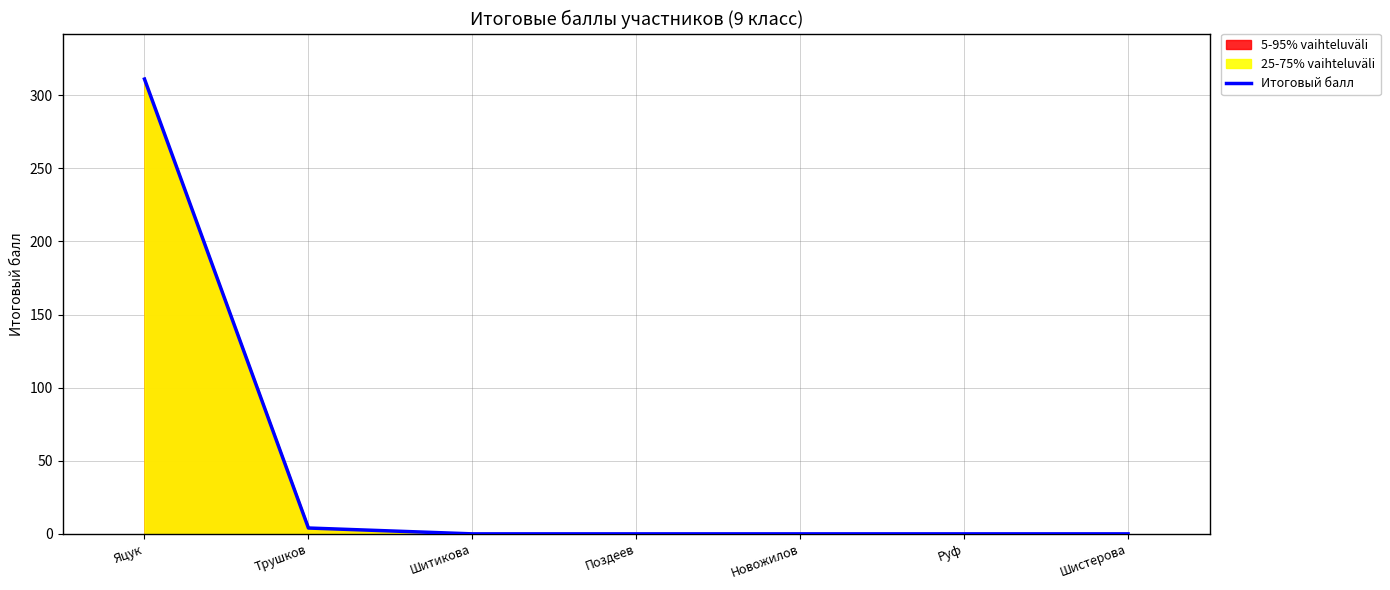

Reading left to right, list all the values displayed in this chart.

311	4	0	0	0	0	0